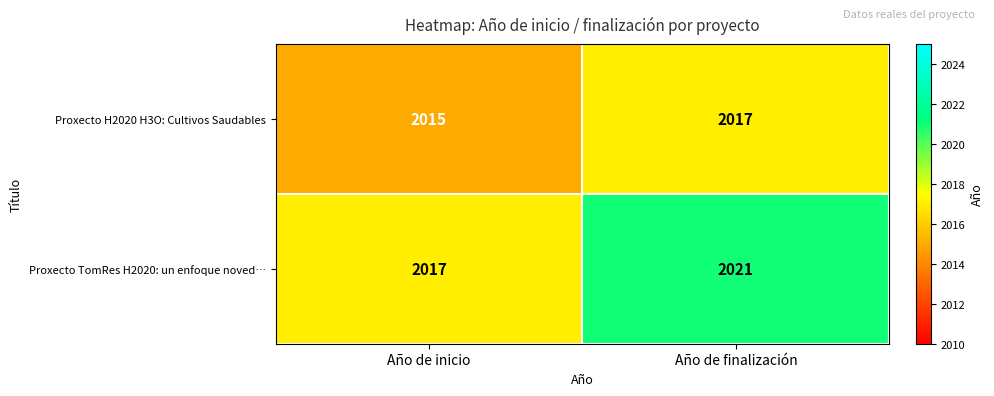

What is the smallest value displayed?

2015